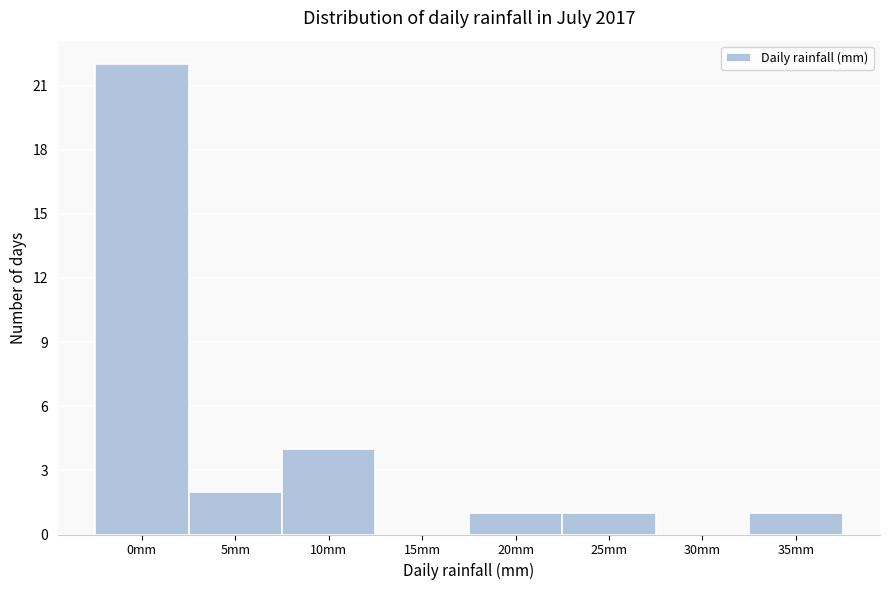

Reading left to right, what are all the values shown in this chart?

0mm=22	5mm=2	10mm=4	15mm=0	20mm=1	25mm=1	30mm=0	35mm=1